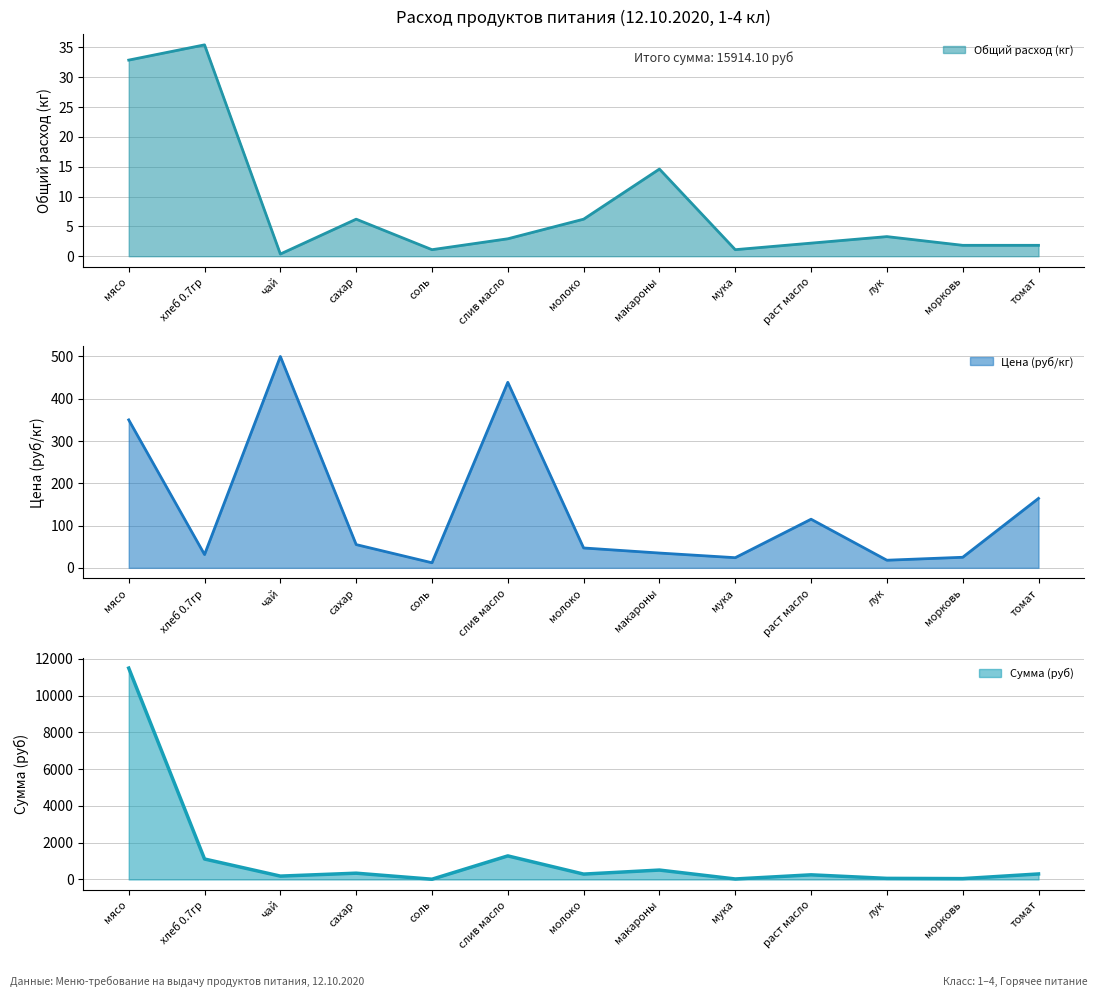

Reading left to right, what are all the values shown in this chart?

Общий расход (кг): мясо=32.9	хлеб 0.7гр=35.4	чай=0.4	сахар=6.2	соль=1.1	слив масло=2.9	молоко=6.2	макароны=14.6	мука=1.1	раст масло=2.2	лук=3.3	морковь=1.8	томат=1.8
Цена (руб/кг): мясо=350.0	хлеб 0.7гр=31.4	чай=500.0	сахар=55.0	соль=12.0	слив масло=438.9	молоко=47.0	макароны=35.0	мука=24.0	раст масло=115.0	лук=18.0	морковь=25.0	томат=164.3
Сумма (руб): мясо=11497.5	хлеб 0.7гр=1112.8	чай=182.5	сахар=341.3	соль=13.1	слив масло=1281.6	молоко=291.6	макароны=511.0	мука=26.3	раст масло=251.8	лук=59.1	морковь=45.6	томат=299.8